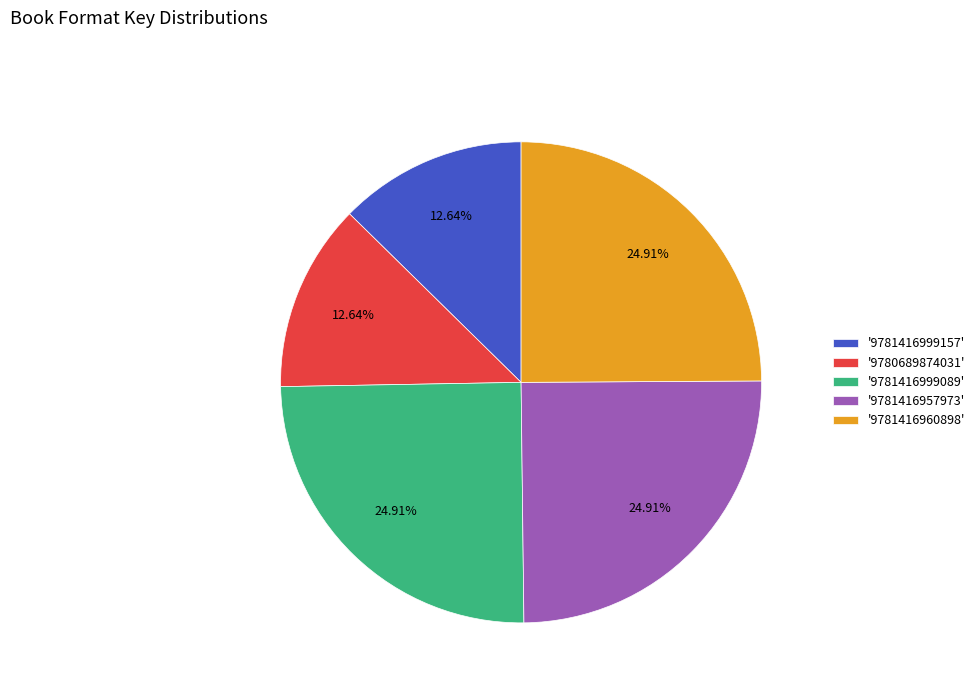

Approximately how many times larger is the value at '9780689874031' compared to '9781416999089'?

0.5